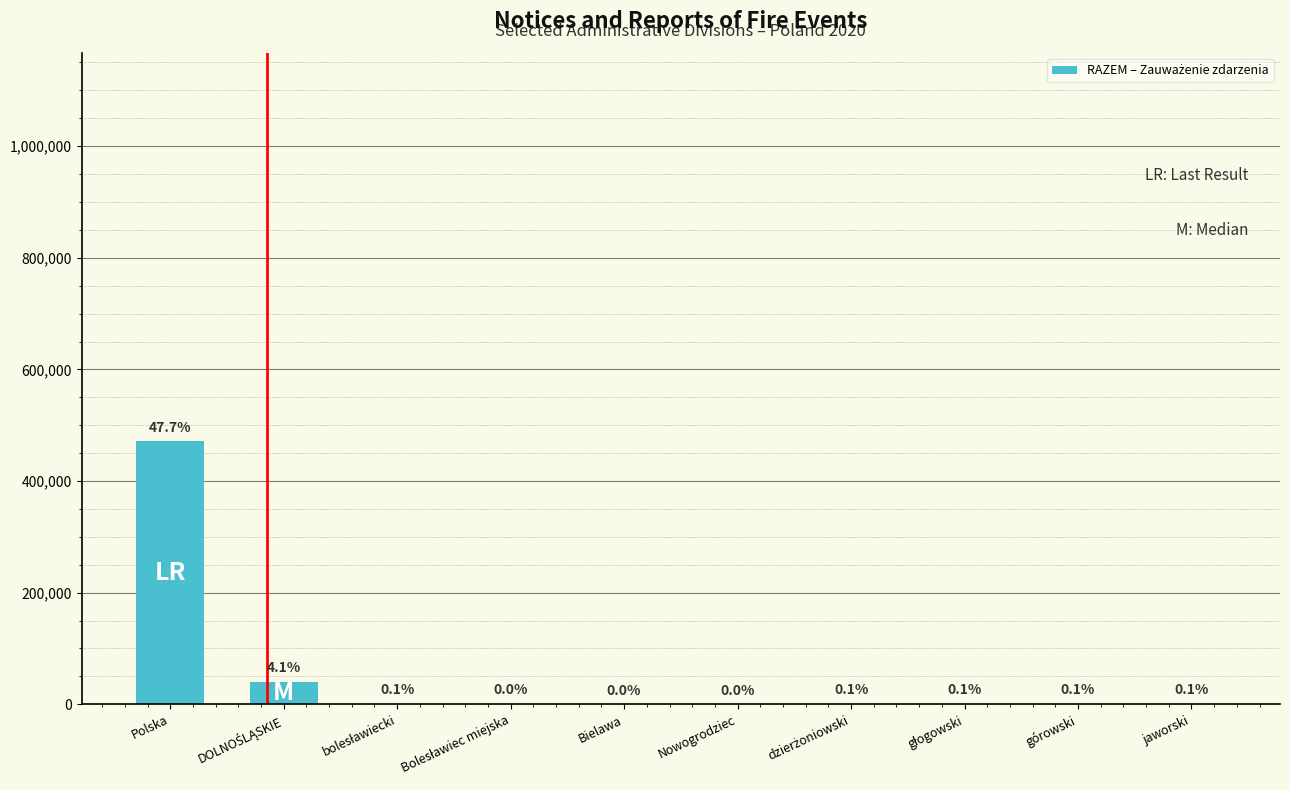

Which has a higher value, jaworski or Bolesławiec miejska?

jaworski